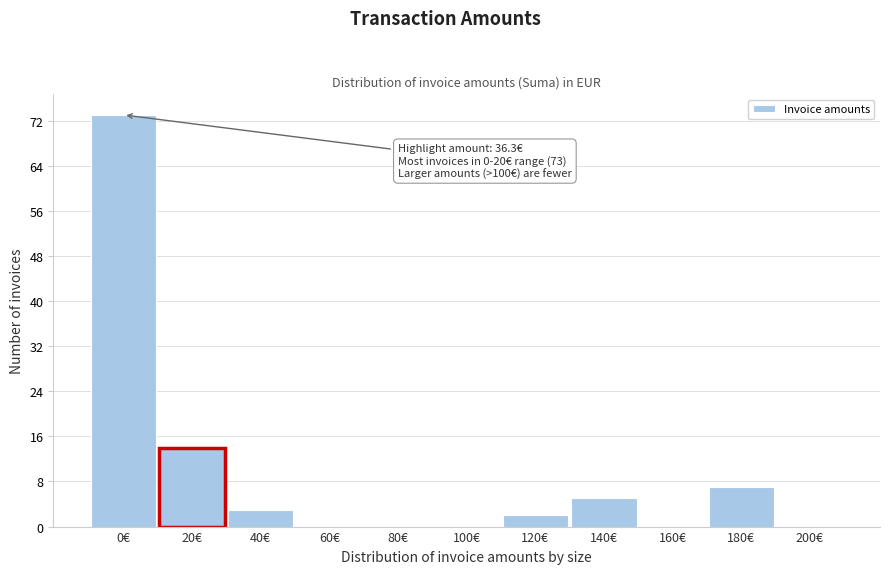

Reading right to left, what are all the values shown in this chart?

200€=0	180€=7	160€=0	140€=5	120€=2	100€=0	80€=0	60€=0	40€=3	20€=14	0€=73